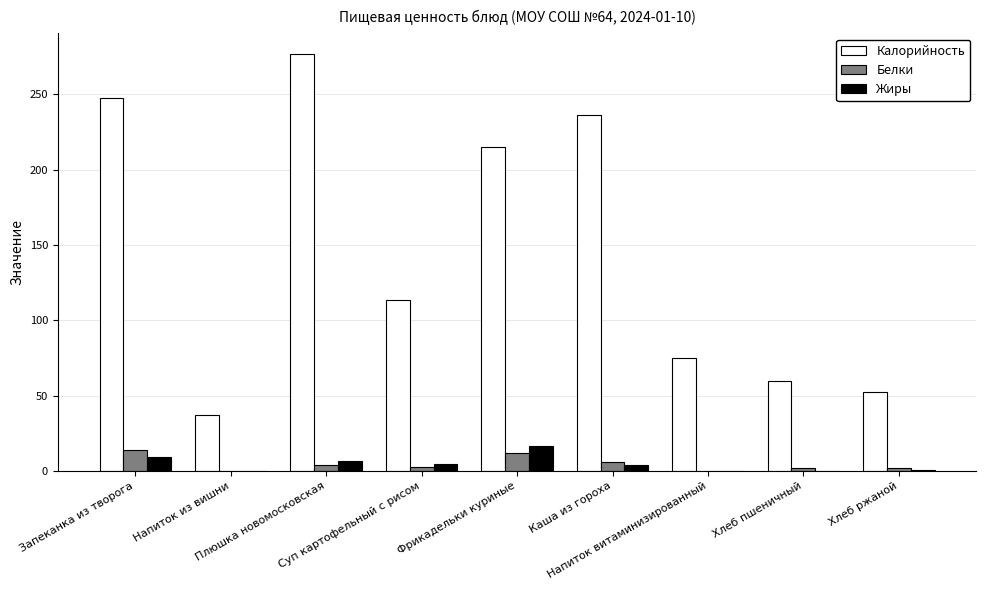

What is the average value of the Жиры series?

4.7